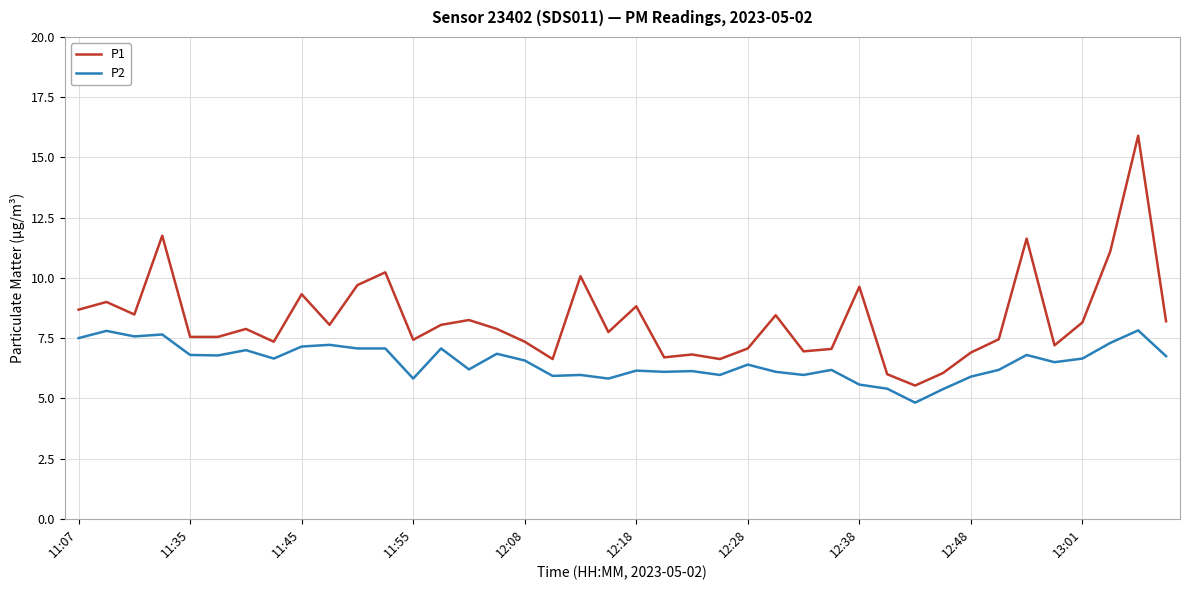

What is the greatest value displayed?

15.9